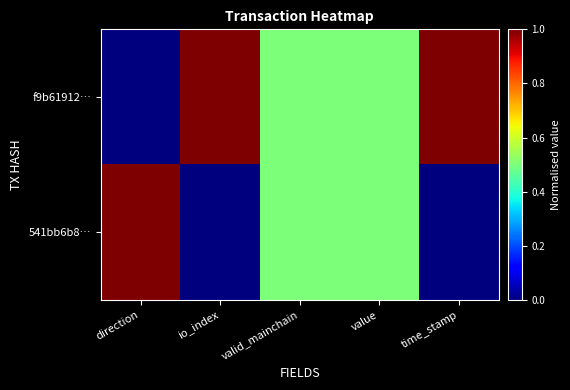

Rank the series by their maximum value, from highest to lowest.

f9b61912…, 541bb6b8…